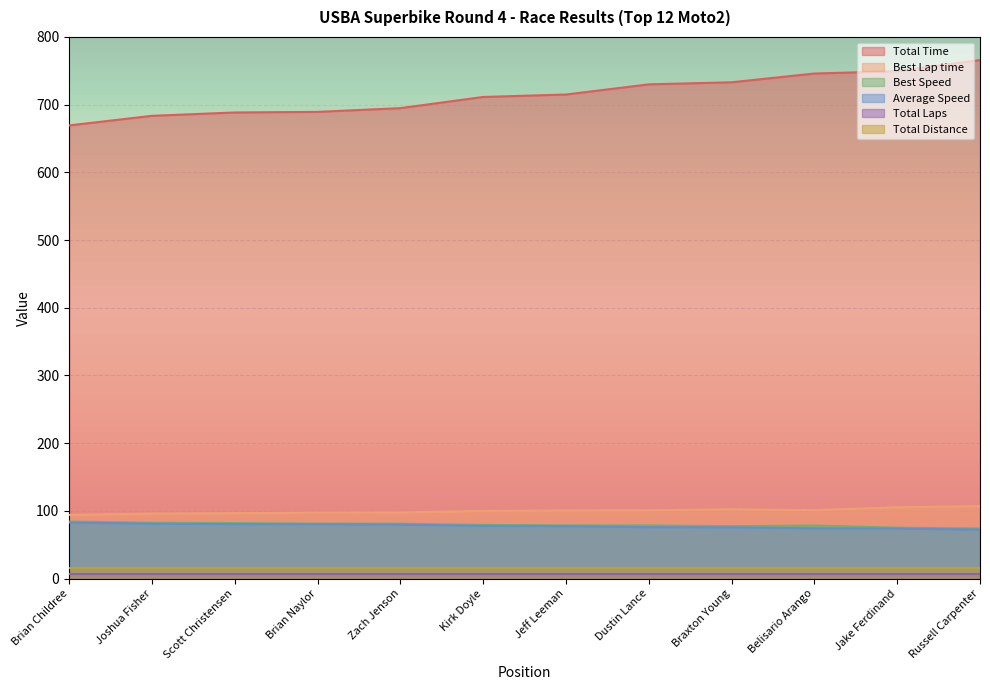

Where is Average Speed nearest to the value 77?

Jeff Leeman